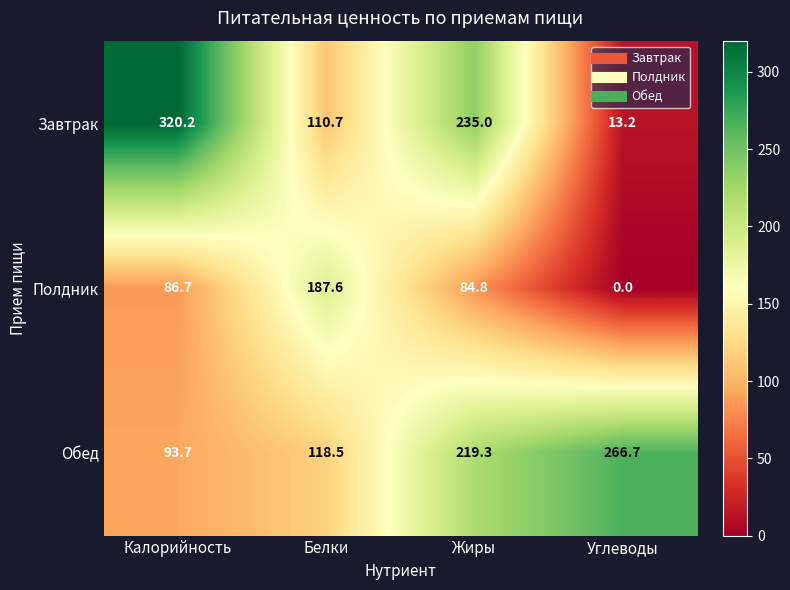

At which label does Полдник first exceed 86?

Калорийность